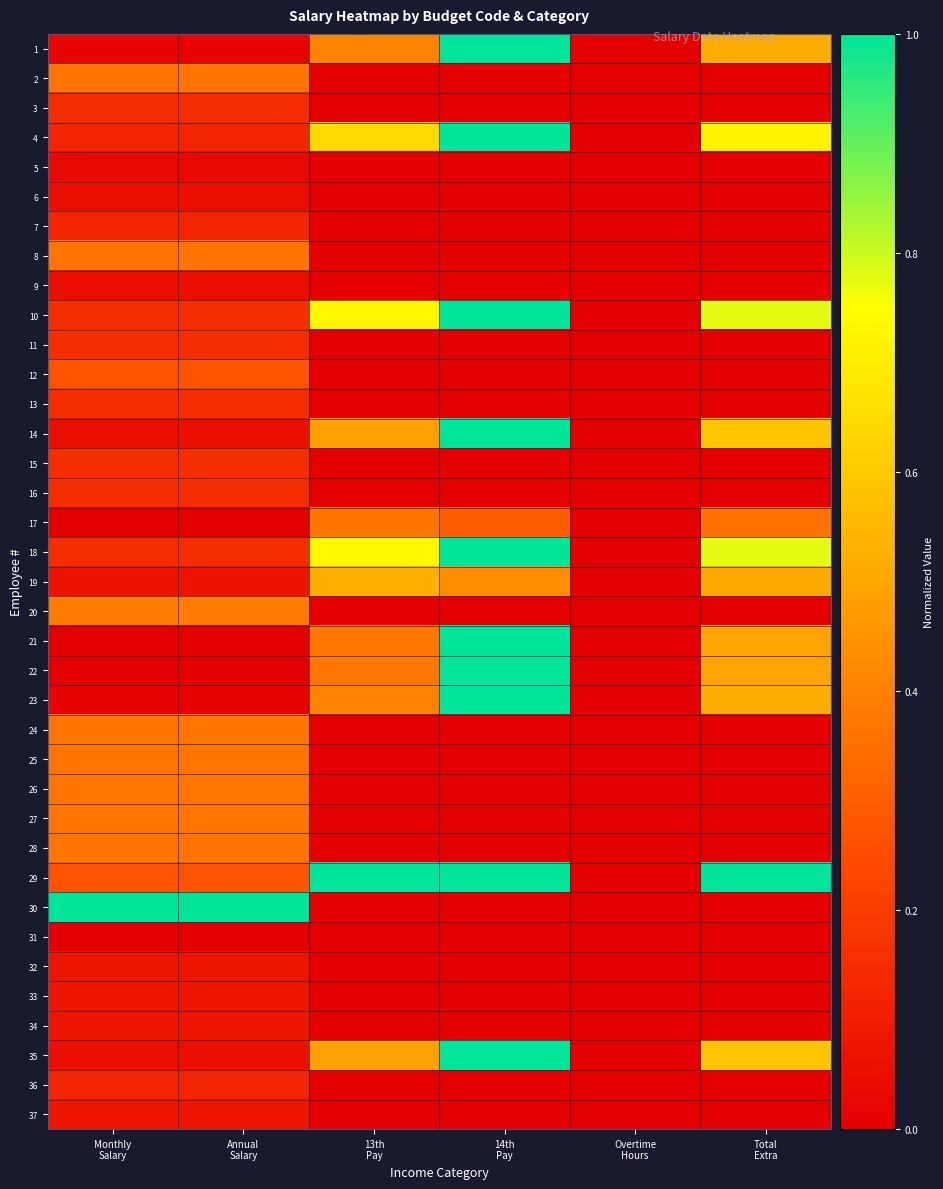

Reading left to right, transcribe all the data shown in this chart.

1: Monthly
Salary=0.0	Annual
Salary=0.0	13th
Pay=0.4	14th
Pay=1.0	Overtime
Hours=0.0	Total
Extra=0.5
2: Monthly
Salary=0.4	Annual
Salary=0.4	13th
Pay=0.0	14th
Pay=0.0	Overtime
Hours=0.0	Total
Extra=0.0
3: Monthly
Salary=0.2	Annual
Salary=0.2	13th
Pay=0.0	14th
Pay=0.0	Overtime
Hours=0.0	Total
Extra=0.0
4: Monthly
Salary=0.1	Annual
Salary=0.1	13th
Pay=0.6	14th
Pay=1.0	Overtime
Hours=0.0	Total
Extra=0.7
5: Monthly
Salary=0.0	Annual
Salary=0.0	13th
Pay=0.0	14th
Pay=0.0	Overtime
Hours=0.0	Total
Extra=0.0
6: Monthly
Salary=0.1	Annual
Salary=0.1	13th
Pay=0.0	14th
Pay=0.0	Overtime
Hours=0.0	Total
Extra=0.0
7: Monthly
Salary=0.1	Annual
Salary=0.1	13th
Pay=0.0	14th
Pay=0.0	Overtime
Hours=0.0	Total
Extra=0.0
8: Monthly
Salary=0.4	Annual
Salary=0.4	13th
Pay=0.0	14th
Pay=0.0	Overtime
Hours=0.0	Total
Extra=0.0
9: Monthly
Salary=0.1	Annual
Salary=0.1	13th
Pay=0.0	14th
Pay=0.0	Overtime
Hours=0.0	Total
Extra=0.0
10: Monthly
Salary=0.2	Annual
Salary=0.2	13th
Pay=0.7	14th
Pay=1.0	Overtime
Hours=0.0	Total
Extra=0.8
11: Monthly
Salary=0.2	Annual
Salary=0.2	13th
Pay=0.0	14th
Pay=0.0	Overtime
Hours=0.0	Total
Extra=0.0
12: Monthly
Salary=0.3	Annual
Salary=0.3	13th
Pay=0.0	14th
Pay=0.0	Overtime
Hours=0.0	Total
Extra=0.0
13: Monthly
Salary=0.2	Annual
Salary=0.2	13th
Pay=0.0	14th
Pay=0.0	Overtime
Hours=0.0	Total
Extra=0.0
14: Monthly
Salary=0.1	Annual
Salary=0.1	13th
Pay=0.5	14th
Pay=1.0	Overtime
Hours=0.0	Total
Extra=0.6
15: Monthly
Salary=0.2	Annual
Salary=0.2	13th
Pay=0.0	14th
Pay=0.0	Overtime
Hours=0.0	Total
Extra=0.0
16: Monthly
Salary=0.2	Annual
Salary=0.2	13th
Pay=0.0	14th
Pay=0.0	Overtime
Hours=0.0	Total
Extra=0.0
17: Monthly
Salary=0.0	Annual
Salary=0.0	13th
Pay=0.4	14th
Pay=0.3	Overtime
Hours=0.0	Total
Extra=0.4
18: Monthly
Salary=0.2	Annual
Salary=0.2	13th
Pay=0.7	14th
Pay=1.0	Overtime
Hours=0.0	Total
Extra=0.8
19: Monthly
Salary=0.1	Annual
Salary=0.1	13th
Pay=0.5	14th
Pay=0.4	Overtime
Hours=0.0	Total
Extra=0.5
20: Monthly
Salary=0.4	Annual
Salary=0.4	13th
Pay=0.0	14th
Pay=0.0	Overtime
Hours=0.0	Total
Extra=0.0
21: Monthly
Salary=0.0	Annual
Salary=0.0	13th
Pay=0.4	14th
Pay=1.0	Overtime
Hours=0.0	Total
Extra=0.5
22: Monthly
Salary=0.0	Annual
Salary=0.0	13th
Pay=0.4	14th
Pay=1.0	Overtime
Hours=0.0	Total
Extra=0.5
23: Monthly
Salary=0.0	Annual
Salary=0.0	13th
Pay=0.4	14th
Pay=1.0	Overtime
Hours=0.0	Total
Extra=0.5
24: Monthly
Salary=0.4	Annual
Salary=0.4	13th
Pay=0.0	14th
Pay=0.0	Overtime
Hours=0.0	Total
Extra=0.0
25: Monthly
Salary=0.4	Annual
Salary=0.4	13th
Pay=0.0	14th
Pay=0.0	Overtime
Hours=0.0	Total
Extra=0.0
26: Monthly
Salary=0.4	Annual
Salary=0.4	13th
Pay=0.0	14th
Pay=0.0	Overtime
Hours=0.0	Total
Extra=0.0
27: Monthly
Salary=0.4	Annual
Salary=0.4	13th
Pay=0.0	14th
Pay=0.0	Overtime
Hours=0.0	Total
Extra=0.0
28: Monthly
Salary=0.4	Annual
Salary=0.4	13th
Pay=0.0	14th
Pay=0.0	Overtime
Hours=0.0	Total
Extra=0.0
29: Monthly
Salary=0.3	Annual
Salary=0.3	13th
Pay=1.0	14th
Pay=1.0	Overtime
Hours=0.0	Total
Extra=1.0
30: Monthly
Salary=1.0	Annual
Salary=1.0	13th
Pay=0.0	14th
Pay=0.0	Overtime
Hours=0.0	Total
Extra=0.0
31: Monthly
Salary=0.0	Annual
Salary=0.0	13th
Pay=0.0	14th
Pay=0.0	Overtime
Hours=0.0	Total
Extra=0.0
32: Monthly
Salary=0.1	Annual
Salary=0.1	13th
Pay=0.0	14th
Pay=0.0	Overtime
Hours=0.0	Total
Extra=0.0
33: Monthly
Salary=0.1	Annual
Salary=0.1	13th
Pay=0.0	14th
Pay=0.0	Overtime
Hours=0.0	Total
Extra=0.0
34: Monthly
Salary=0.1	Annual
Salary=0.1	13th
Pay=0.0	14th
Pay=0.0	Overtime
Hours=0.0	Total
Extra=0.0
35: Monthly
Salary=0.1	Annual
Salary=0.1	13th
Pay=0.5	14th
Pay=1.0	Overtime
Hours=0.0	Total
Extra=0.6
36: Monthly
Salary=0.1	Annual
Salary=0.1	13th
Pay=0.0	14th
Pay=0.0	Overtime
Hours=0.0	Total
Extra=0.0
37: Monthly
Salary=0.1	Annual
Salary=0.1	13th
Pay=0.0	14th
Pay=0.0	Overtime
Hours=0.0	Total
Extra=0.0